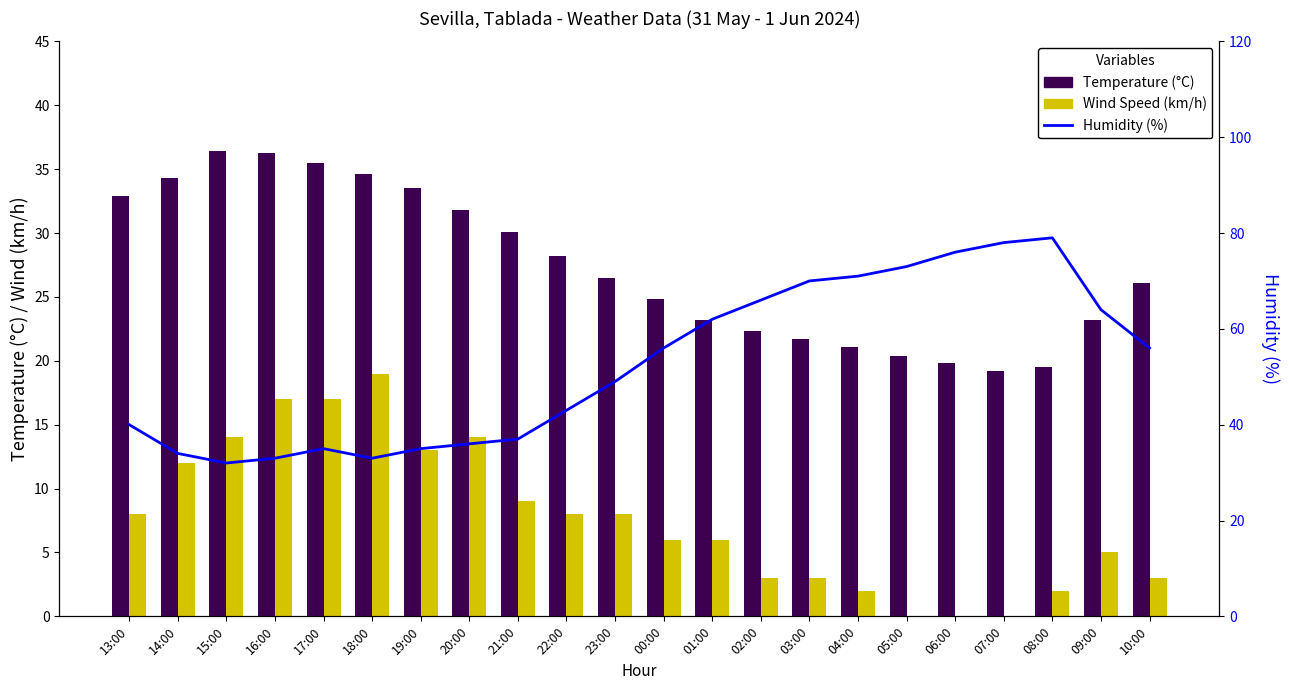

Which series has the largest total across all categories?

Humidity (%)